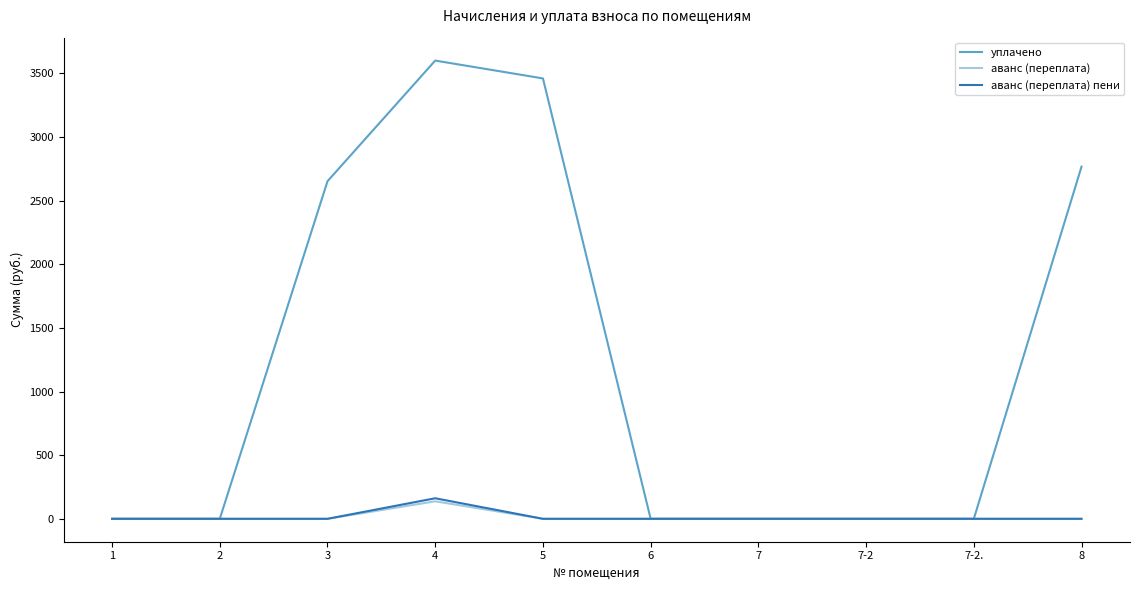

Is the value of аванс (переплата) пени at 4 greater than the value of аванс (переплата) at 2?

Yes